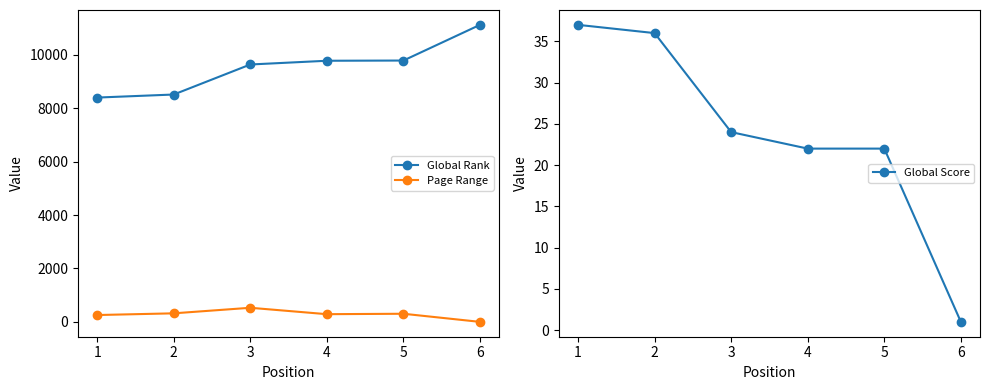

At 1, list the series in order from smallest to largest.

Global Score, Page Range, Global Rank